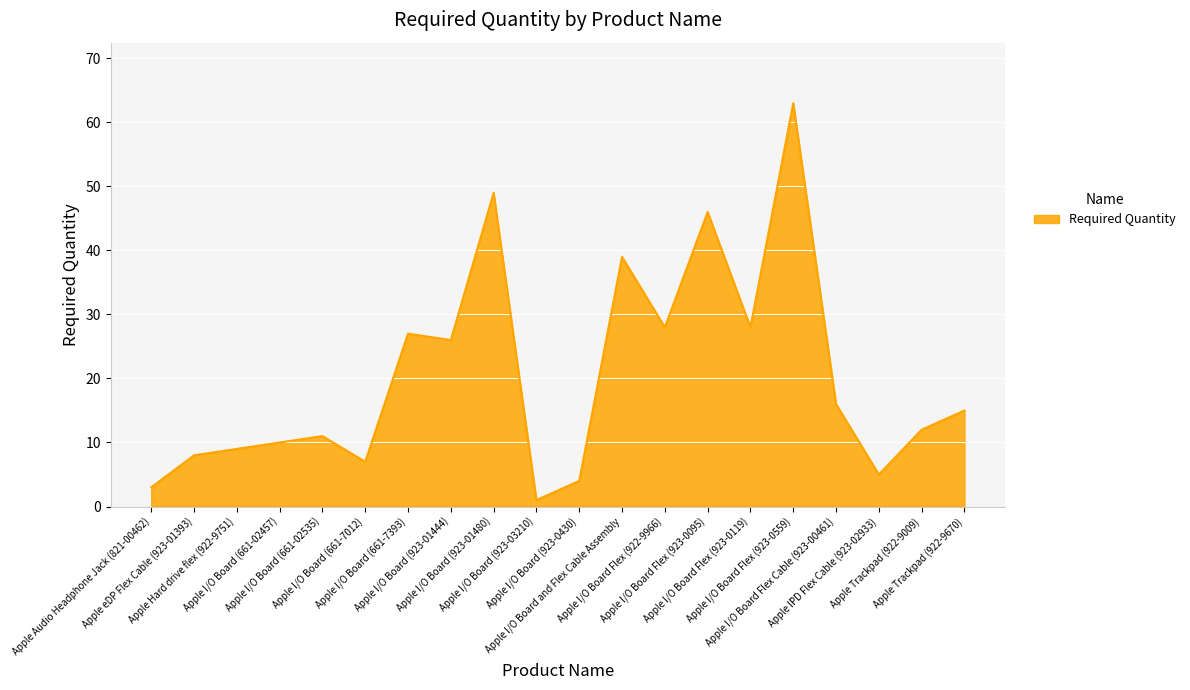

Between Apple I/O Board Flex (923-0119) and Apple I/O Board and Flex Cable Assembly, which is larger?

Apple I/O Board and Flex Cable Assembly